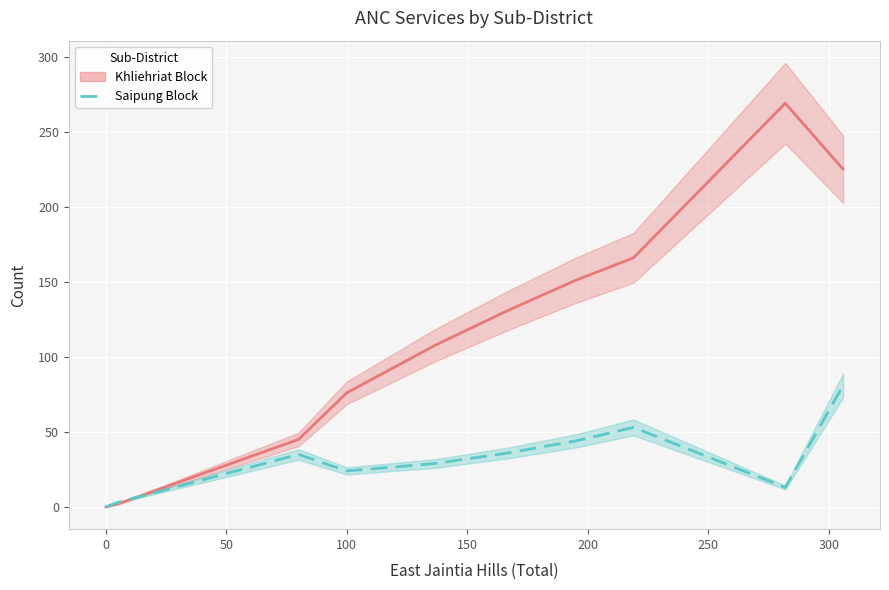

Does the chart display data point markers on the line(s)?

No